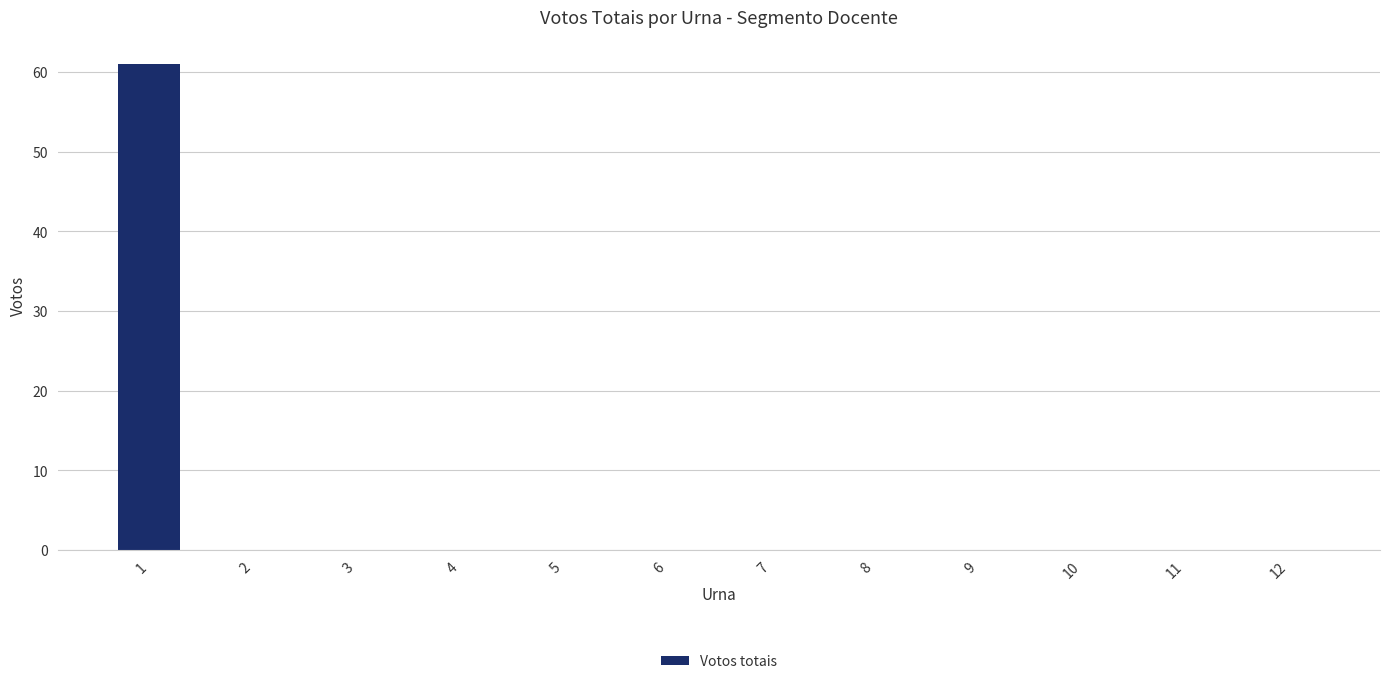

Reading left to right, what are all the values shown in this chart?

61	0	0	0	0	0	0	0	0	0	0	0